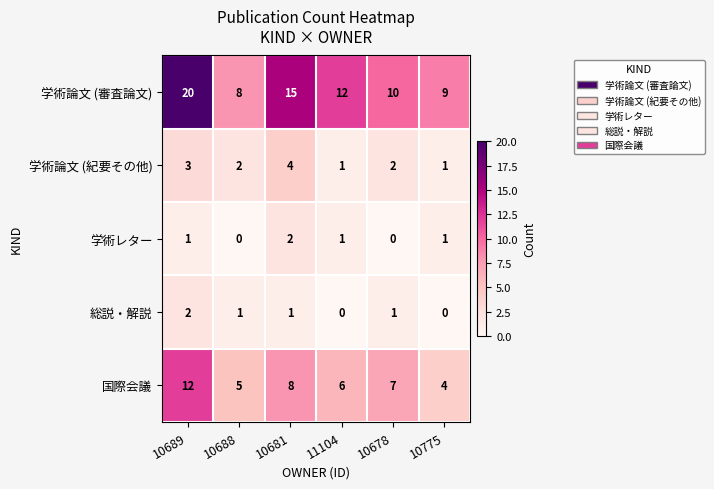

The 学術論文 (審査論文) series shows 13 at 10688. True or false?

False